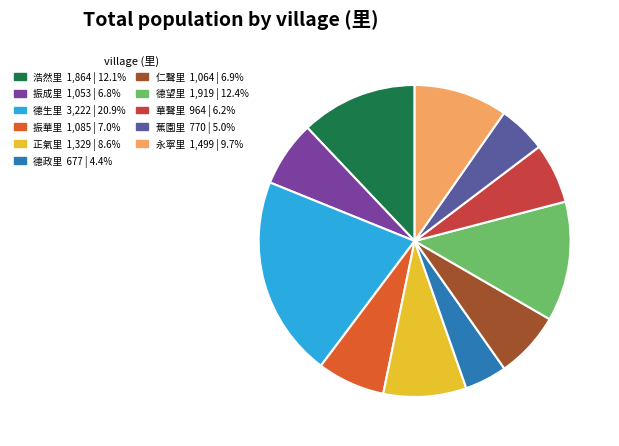

Does any single category account for the majority?

No